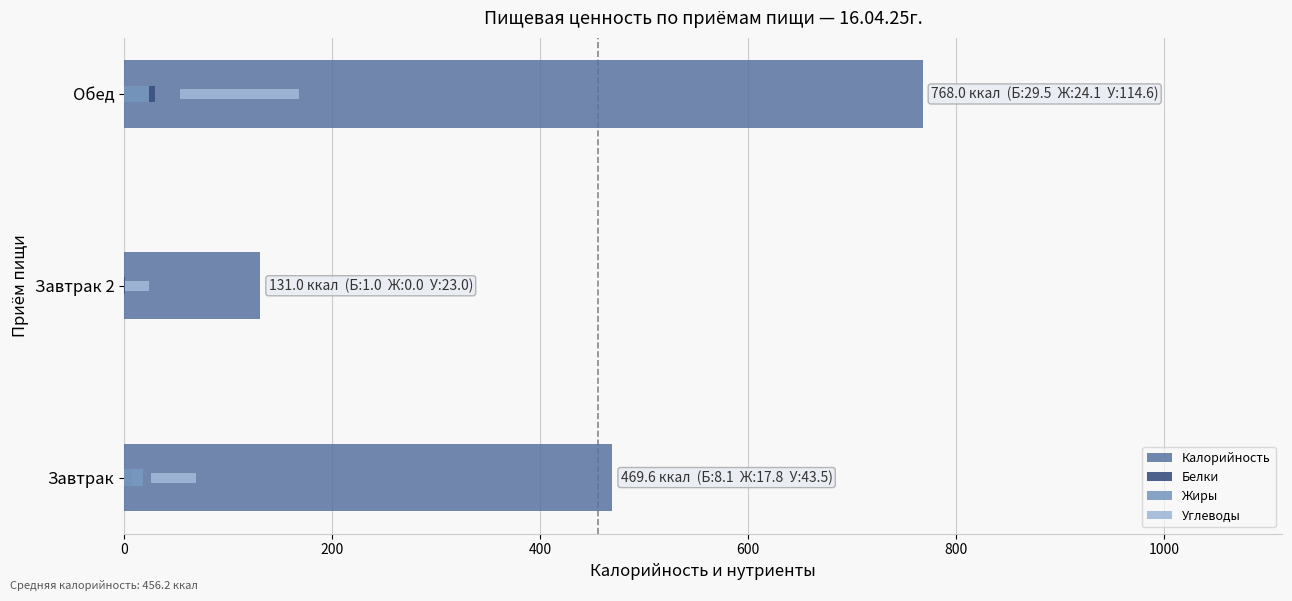

What is the highest value of the Белки series?

29.5